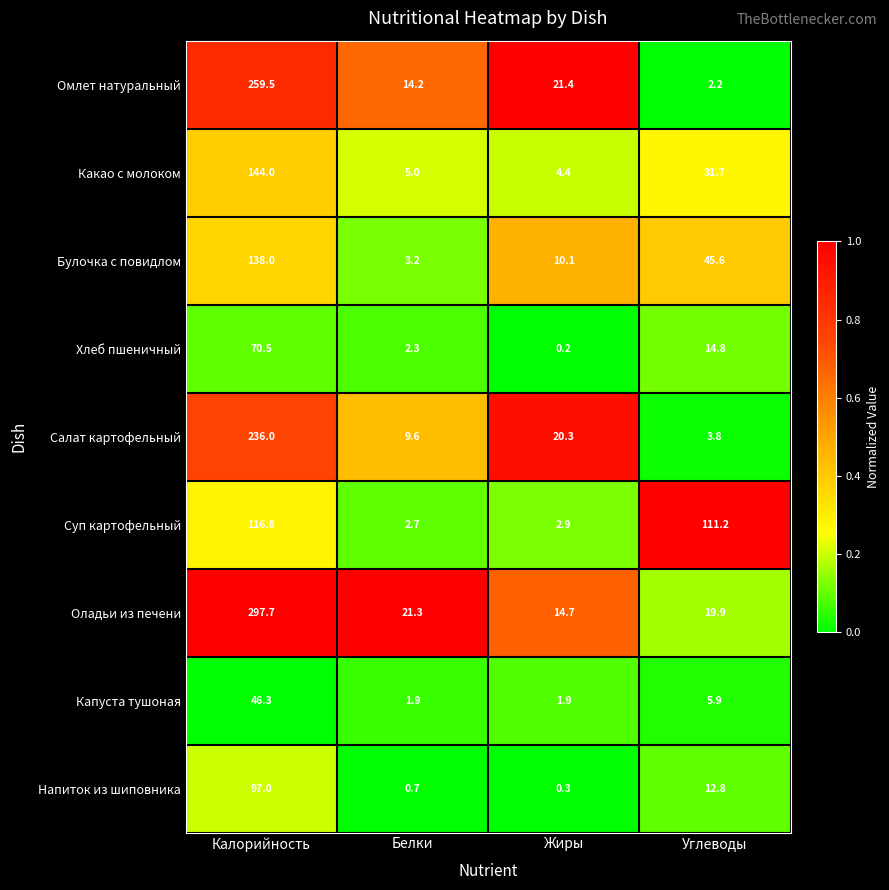

Which category has the highest value across all series?

Калорийность